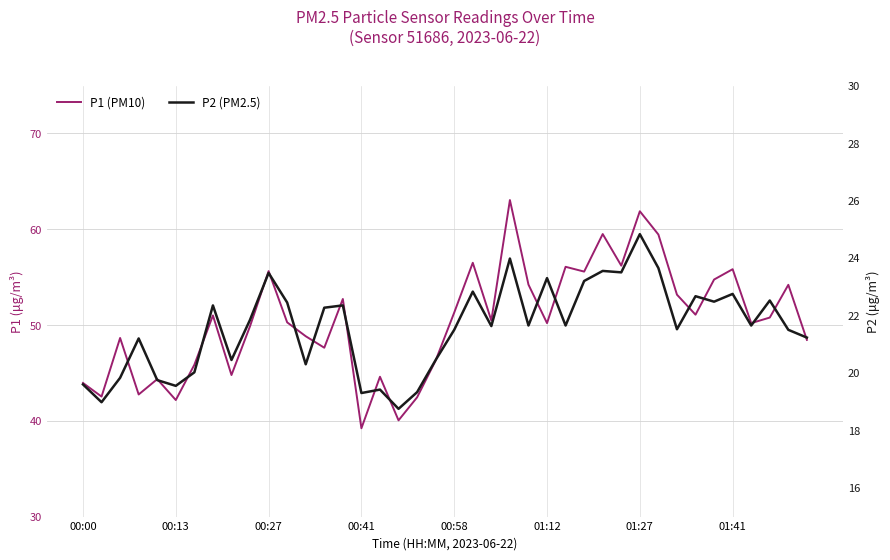

Rank the categories by P2 (PM2.5) value from highest to lowest.

30, 23, 31, 28, 29, 10, 25, 27, 21, 35, 33, 37, 34, 11, 01:41, 14, 13, 9, 24, 26, 36, 22, 32, 20, 38, 39, 00:41, 8, 19, 12, 01:27, 00:27, 00:58, 00:00, 01:12, 16, 18, 15, 00:13, 17